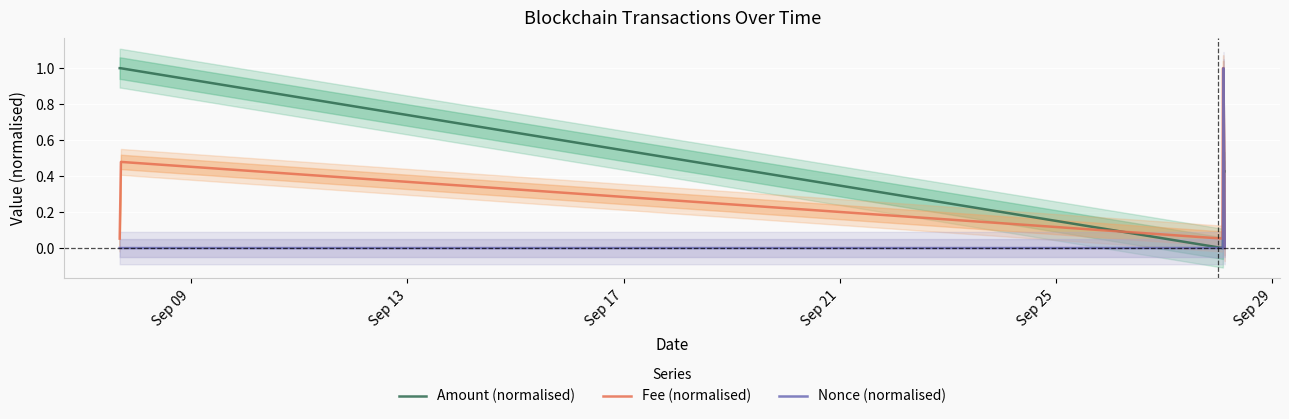

What is the highest value of the Amount (normalised) series?

1.0